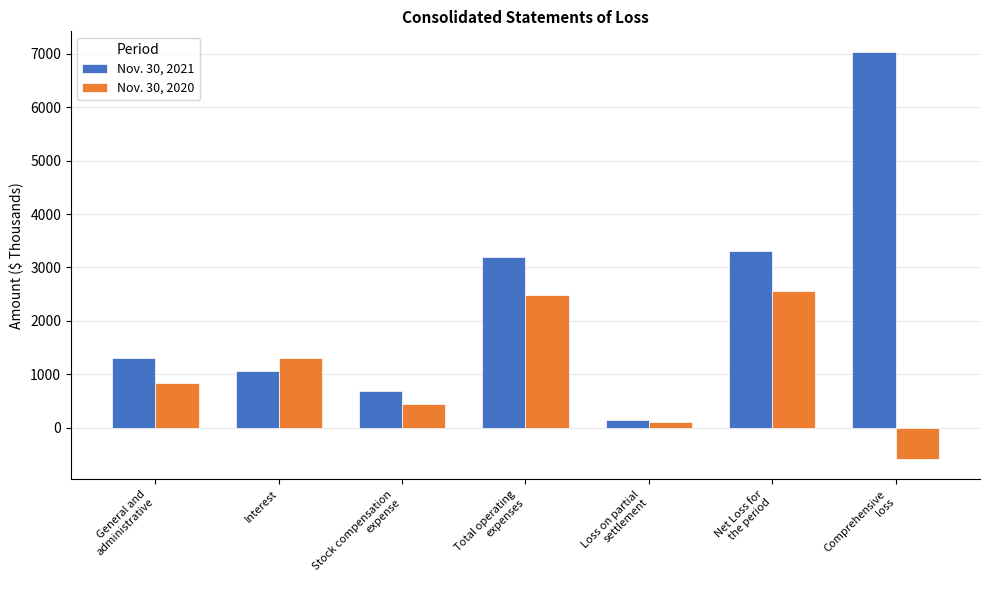

How many groups of bars are there?

7